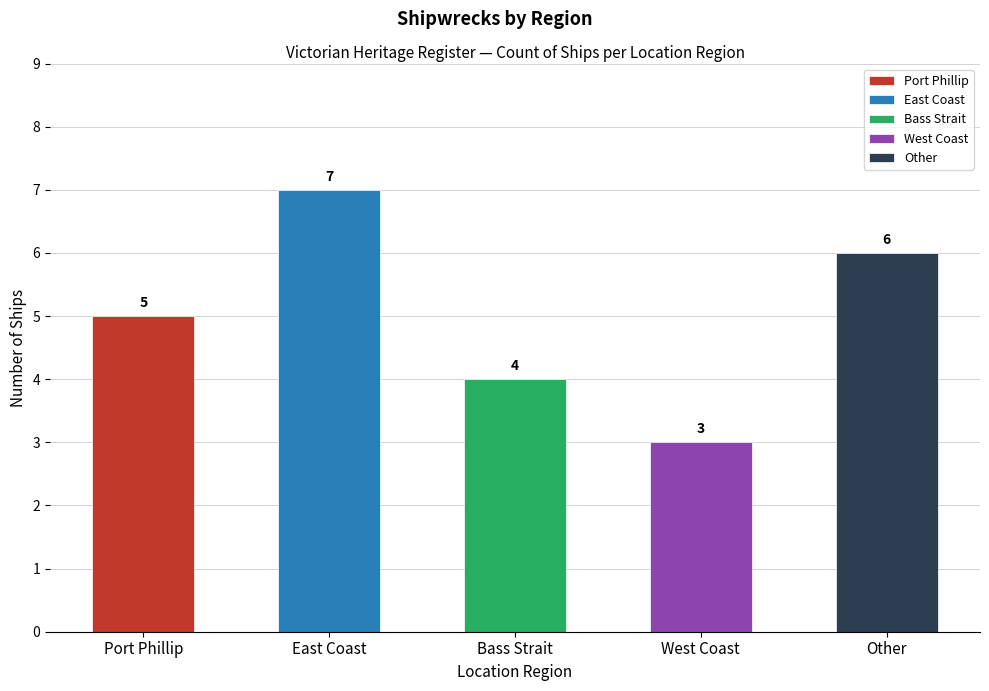

Are the bars grouped side by side (vs. stacked)?

No